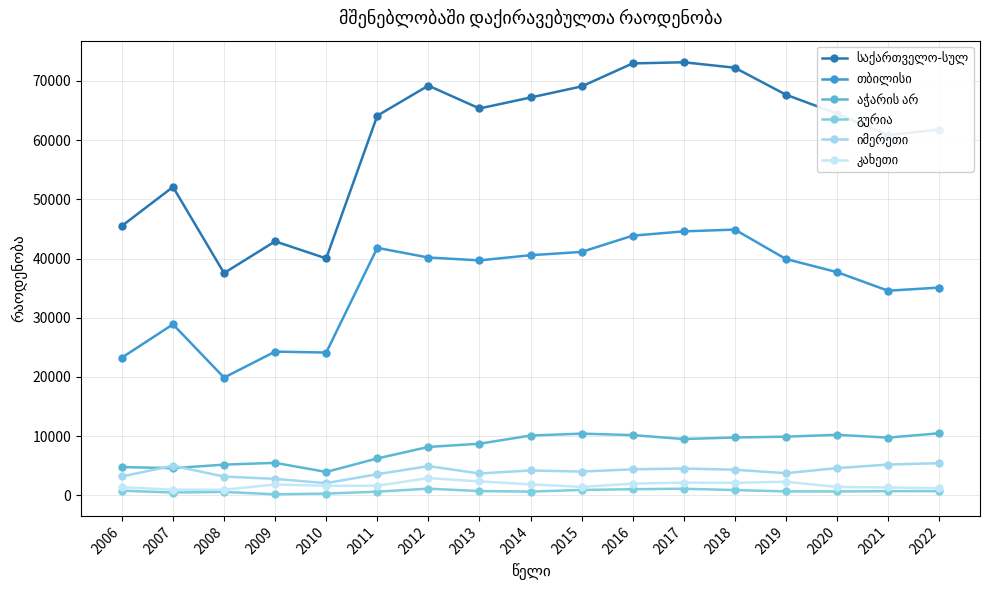

At which category does გურია reach its first local valley?

2007